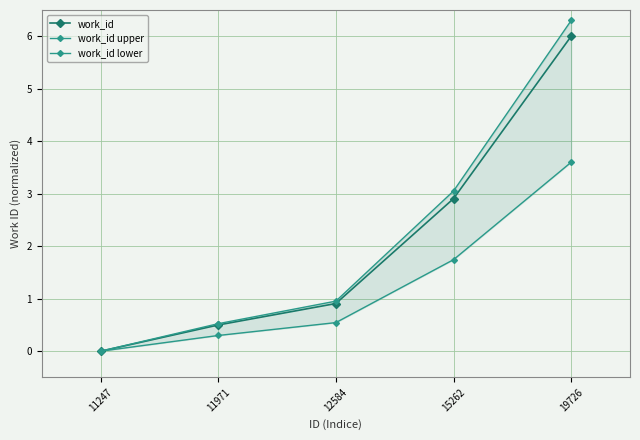

Which series has the largest total across all categories?

work_id upper